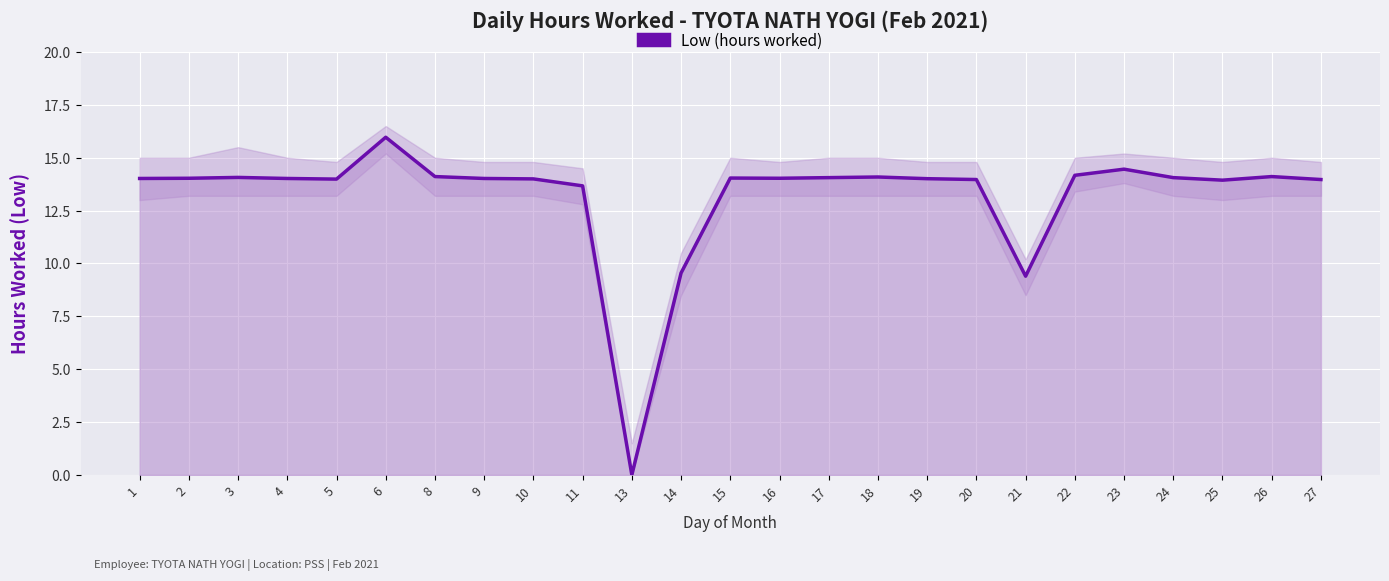

What is the maximum value shown in the chart?

16.0